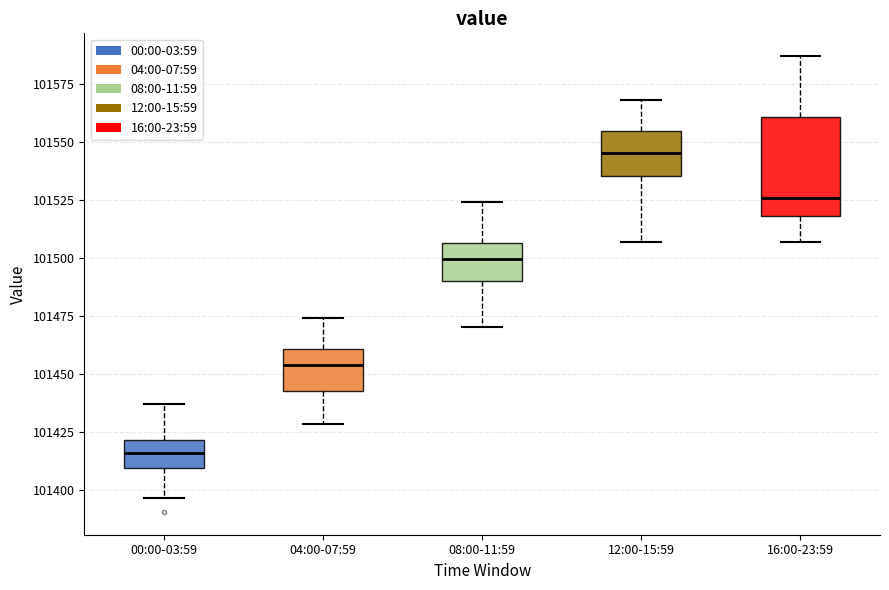

Which box's median line is the lowest?

00:00-03:59